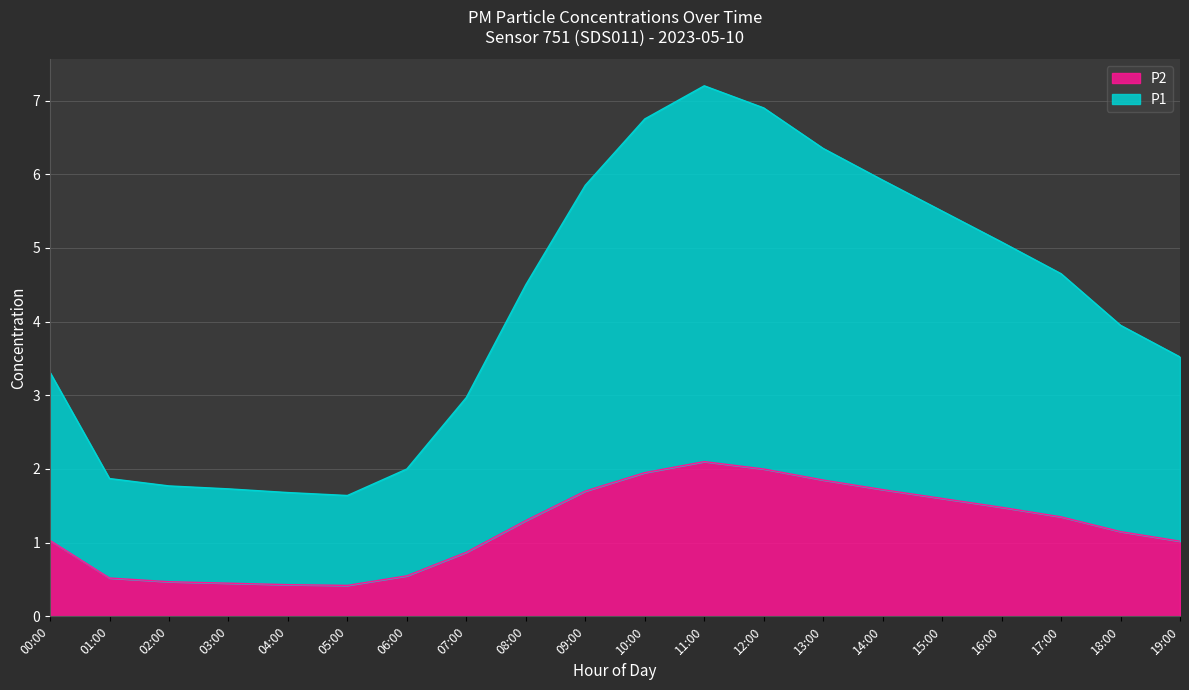

Which series has the largest range (max minus min)?

P1